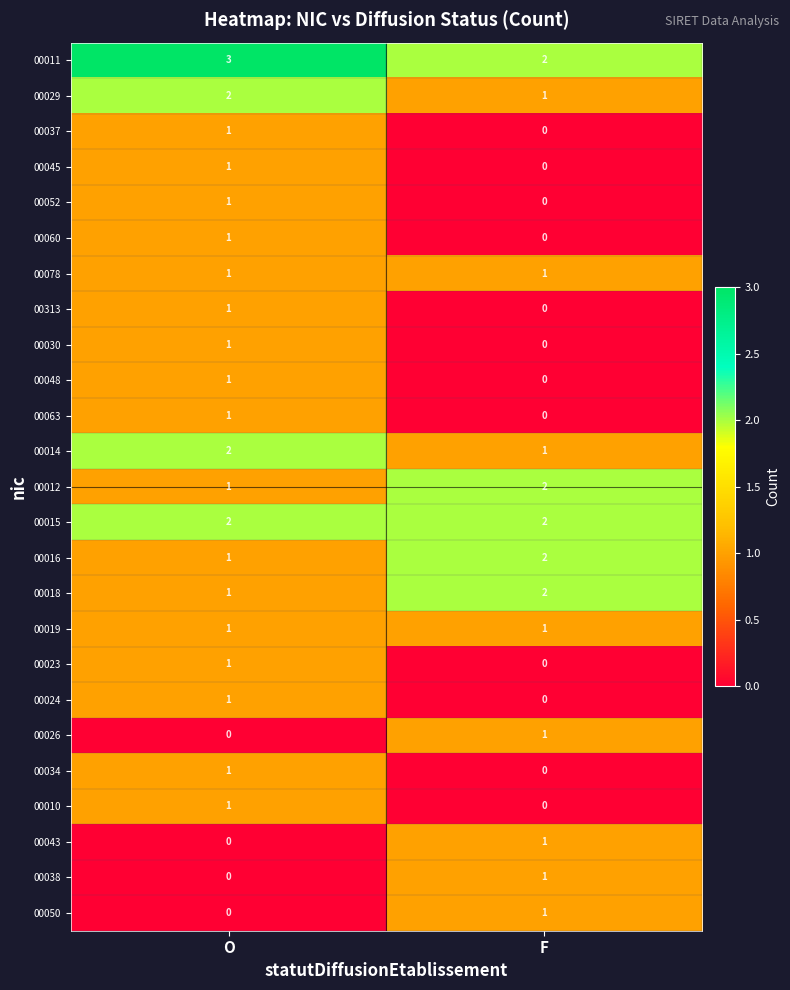

Rank the categories by 00023 value from lowest to highest.

F, O